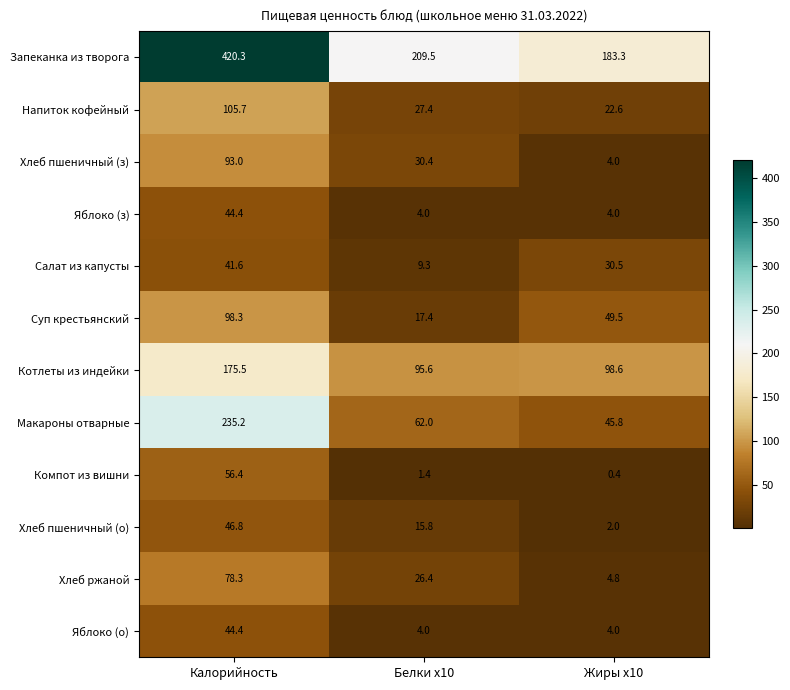

How many distinct data groups are displayed?

12